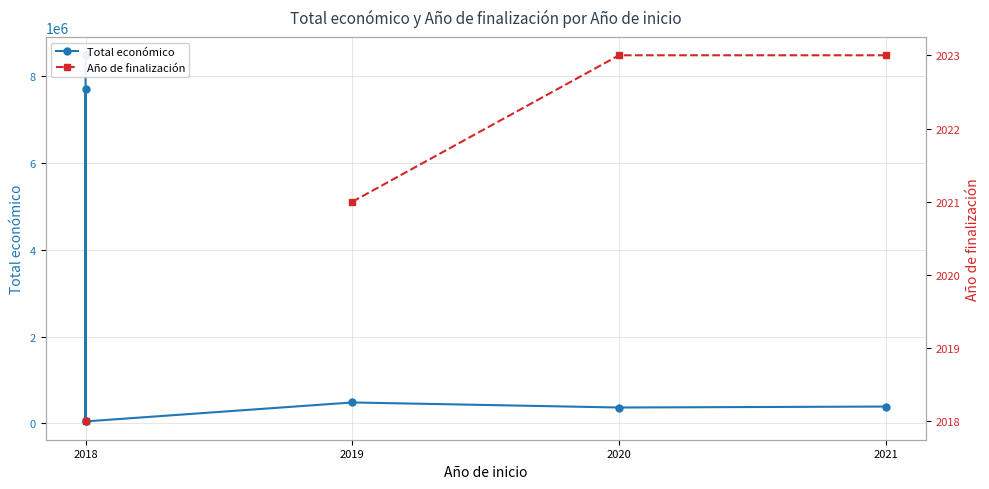

How many values in Año de finalización are above zero?

4